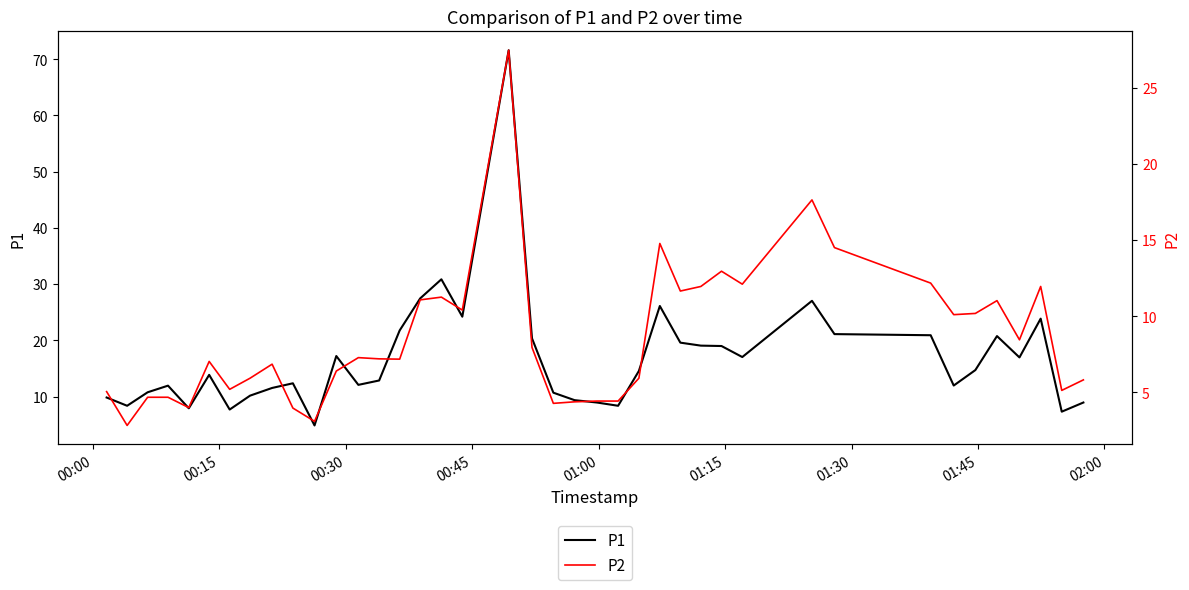

What is the highest value of the P1 series?

71.6